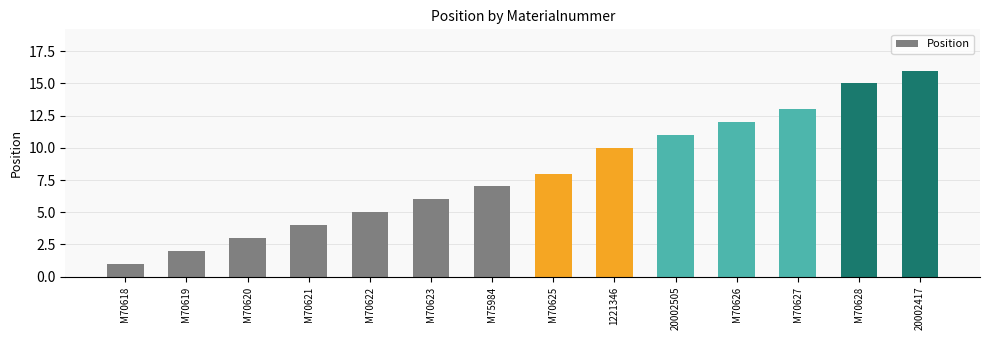

What is the value of the 3rd bar from the left?

3